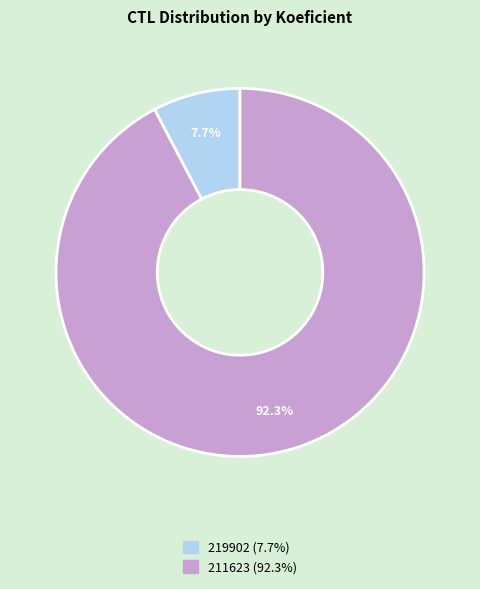

How many slices are in this pie chart?

2